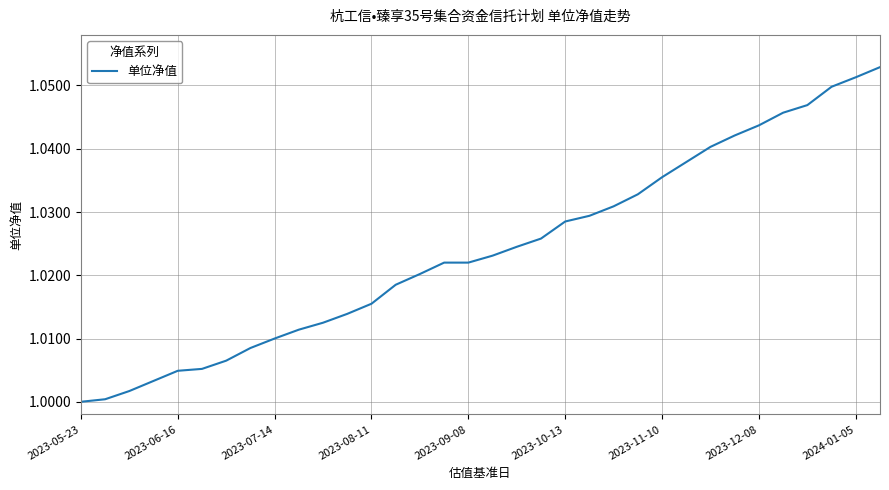

How many lines are shown in the chart?

1